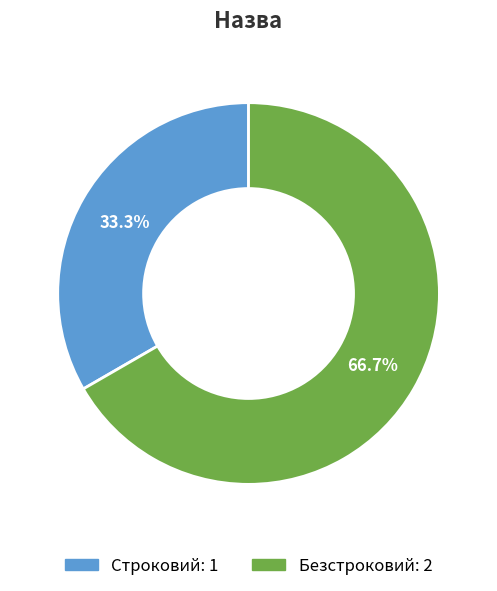

What percentage is NOT represented by Строковий?

66.7%